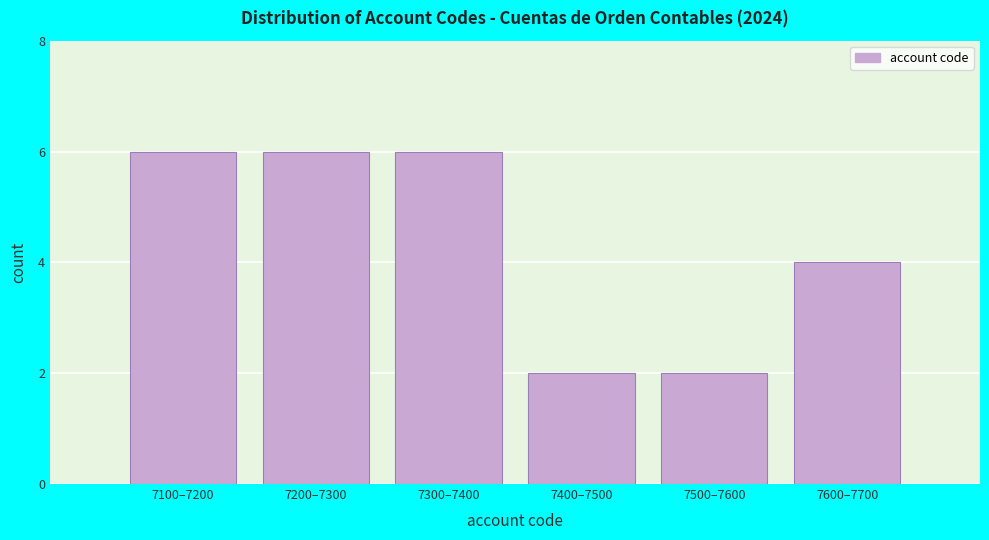

Reading left to right, transcribe all the data shown in this chart.

6	6	6	2	2	4